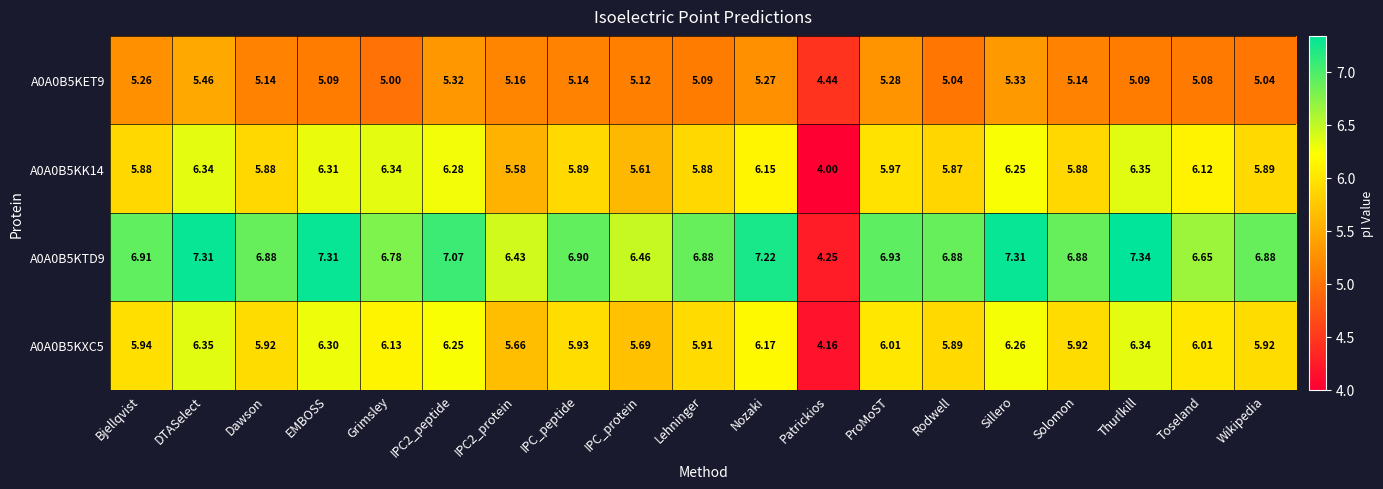

Where does the A0A0B5KET9 series first go above 5?

Bjellqvist